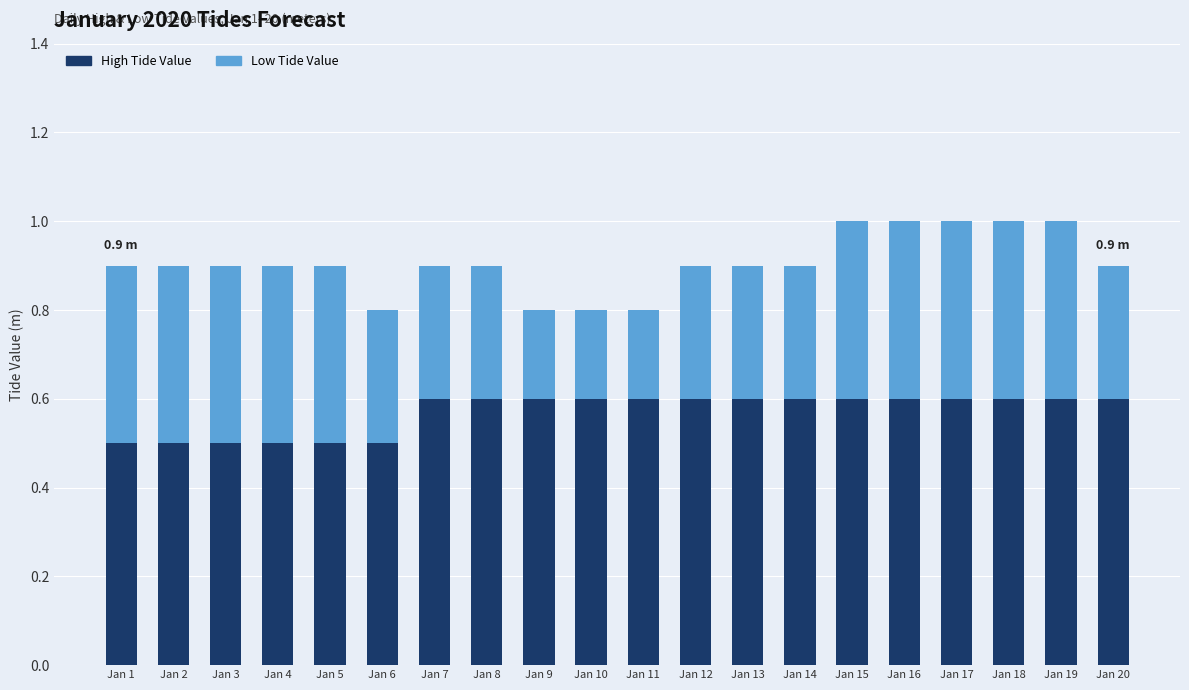

What is the total value across all series at Jan 3?

0.9